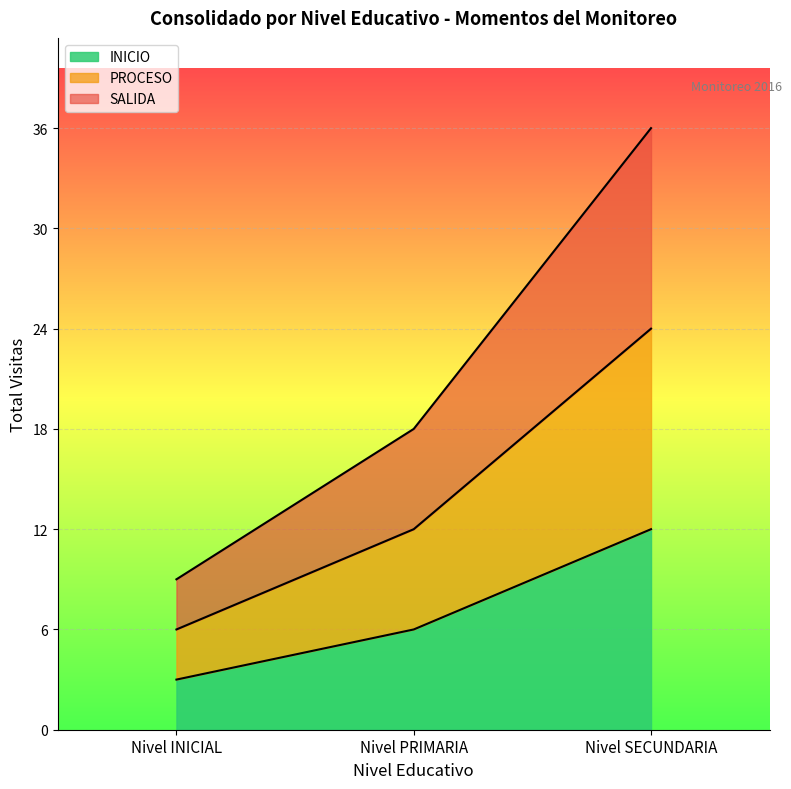

Which series has the largest total across all categories?

SALIDA